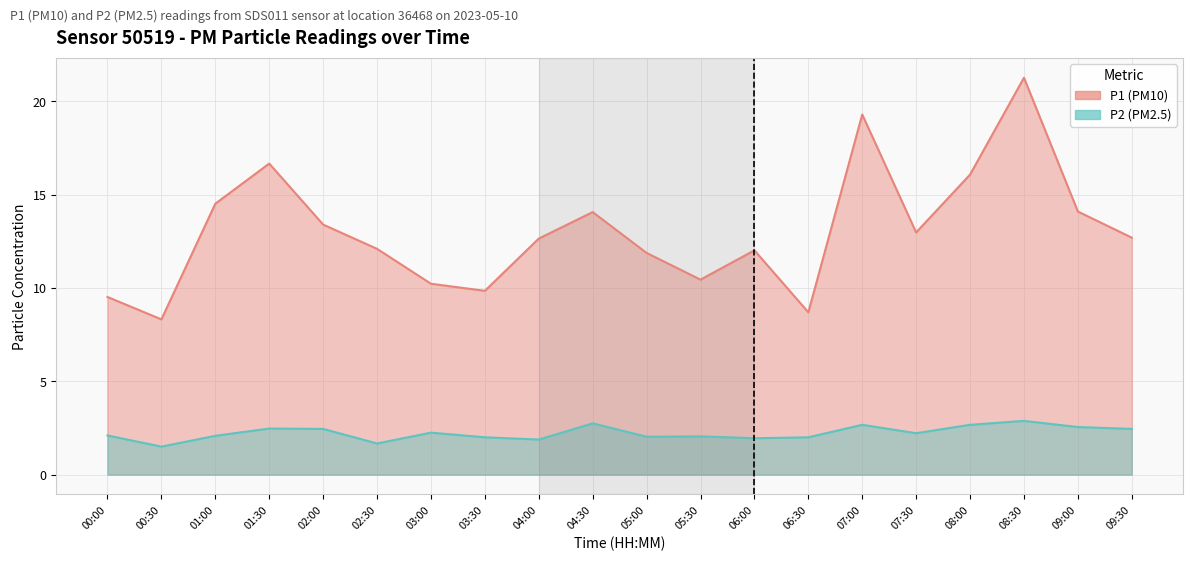

What is the difference between the maximum and minimum values in the P2 series?

1.4